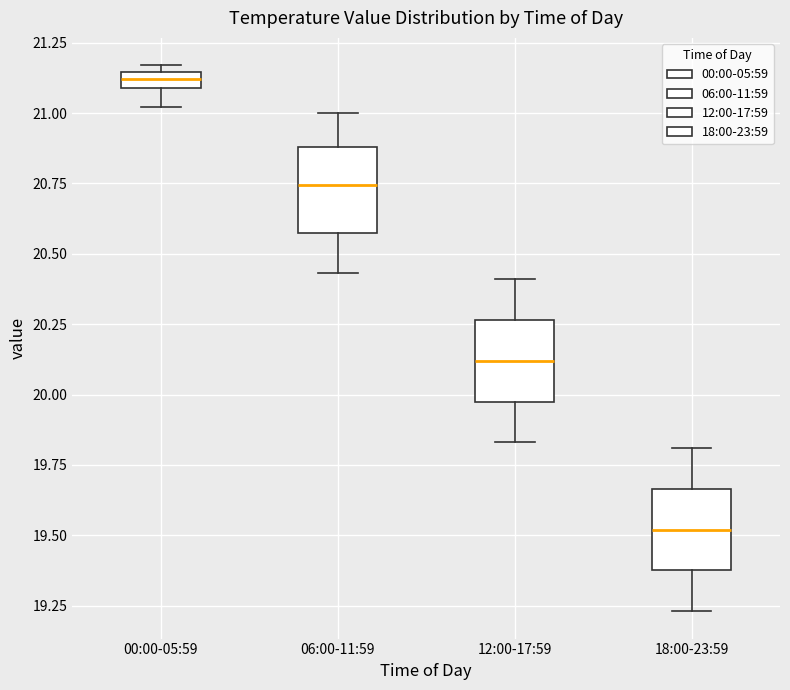

Where is the lower edge of the box for 00:00-05:59 on the y-axis? The values are not printed on the chart, so give them approximately, as read against the axis.

21.10